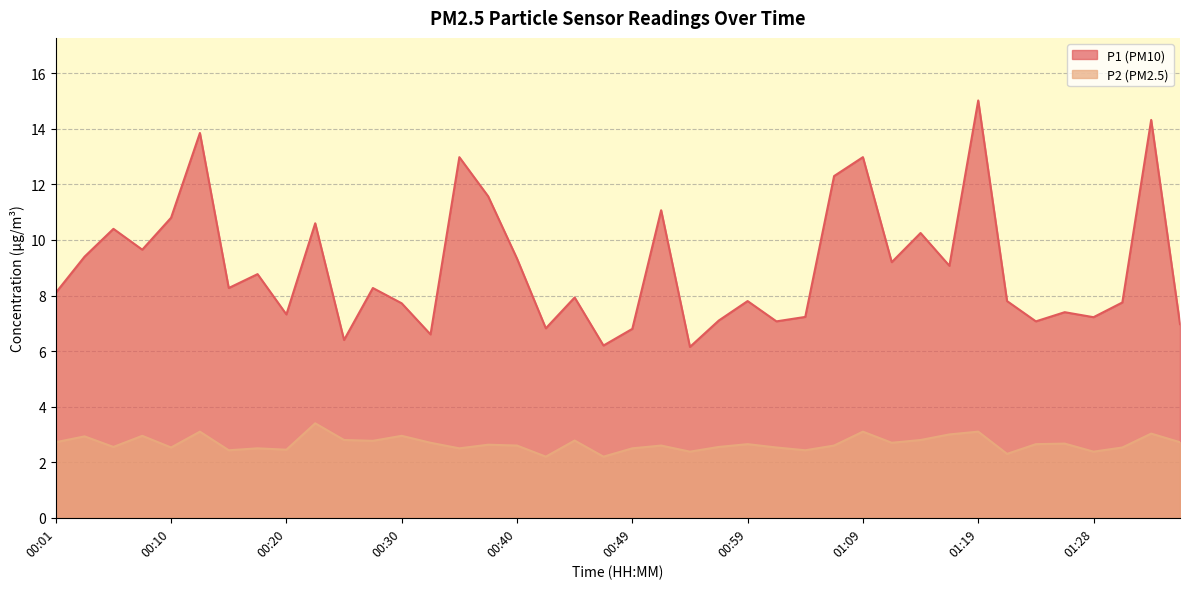

What is the minimum value for P2?

2.2